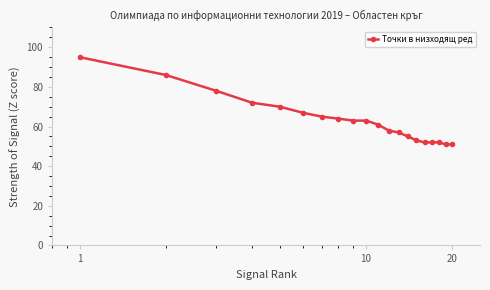

Count the number of data series in this chart.

1